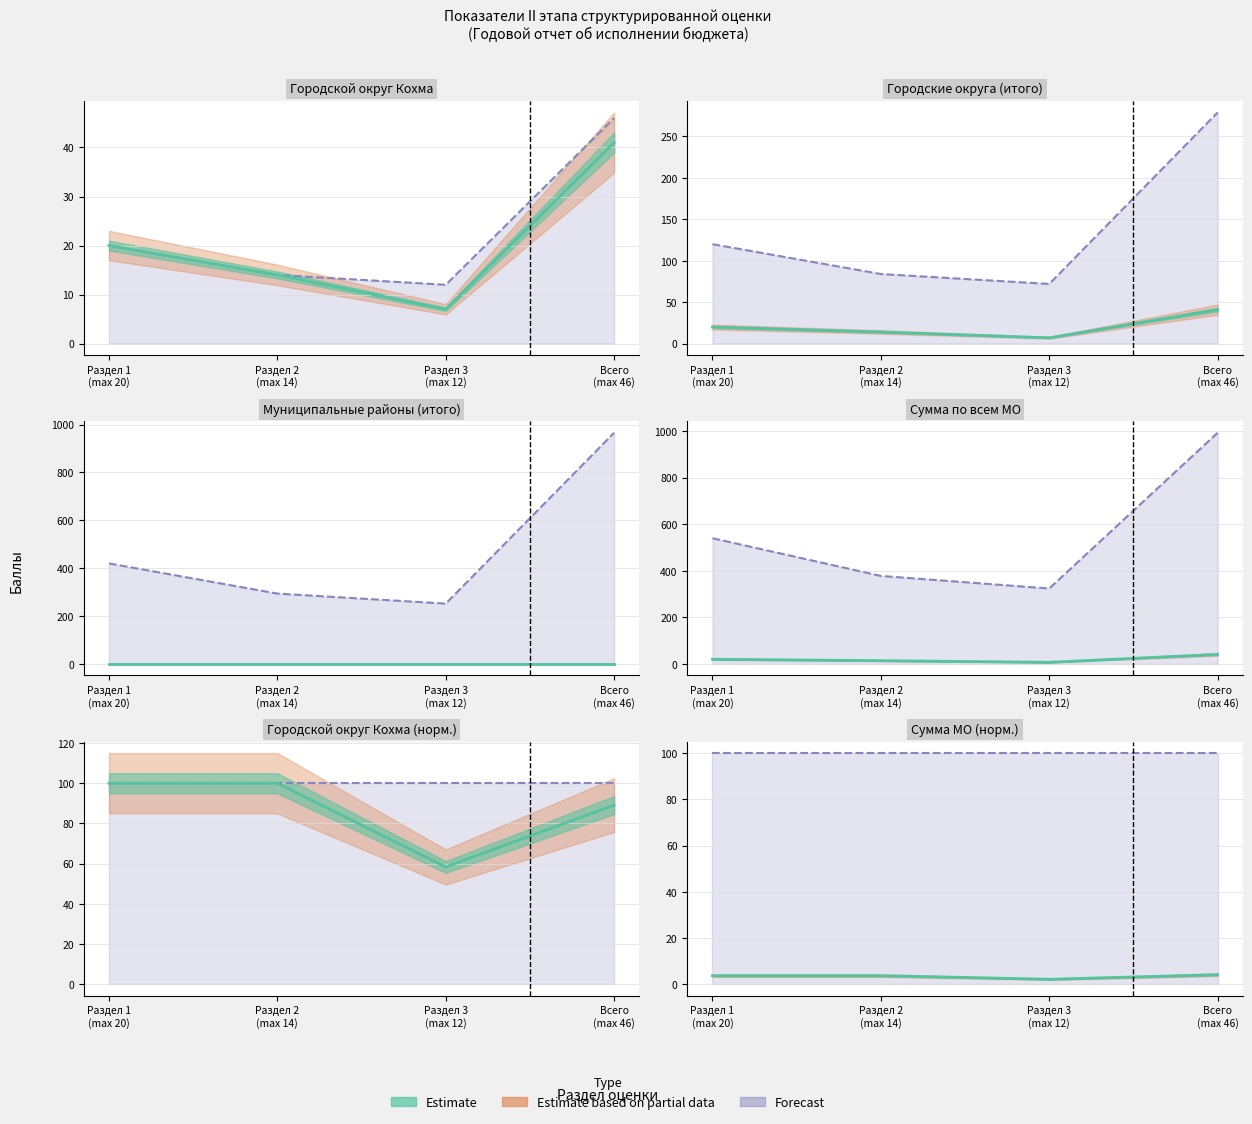

True or false: Макс баллов (раздел 1) and Итого баллов (раздел 1) cross at least once.

False